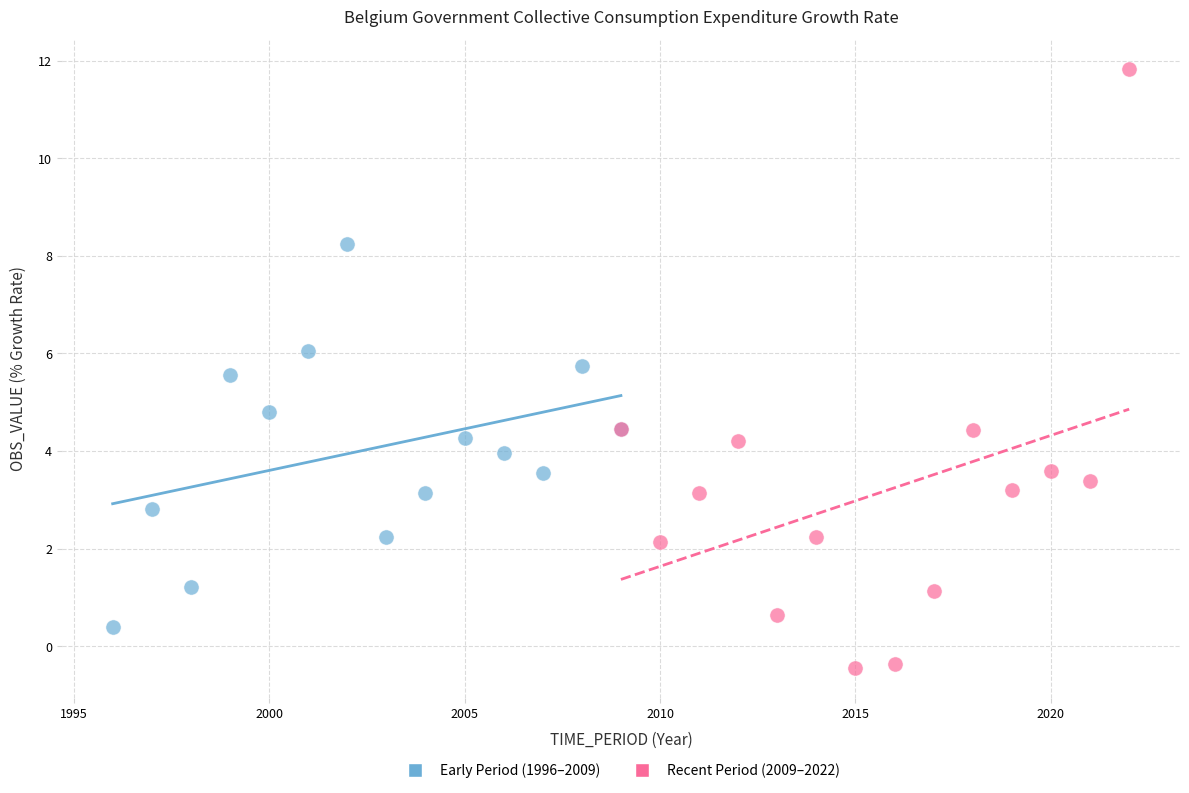

Which series has the widest spread of Y values?

Recent Period (2009–2022)